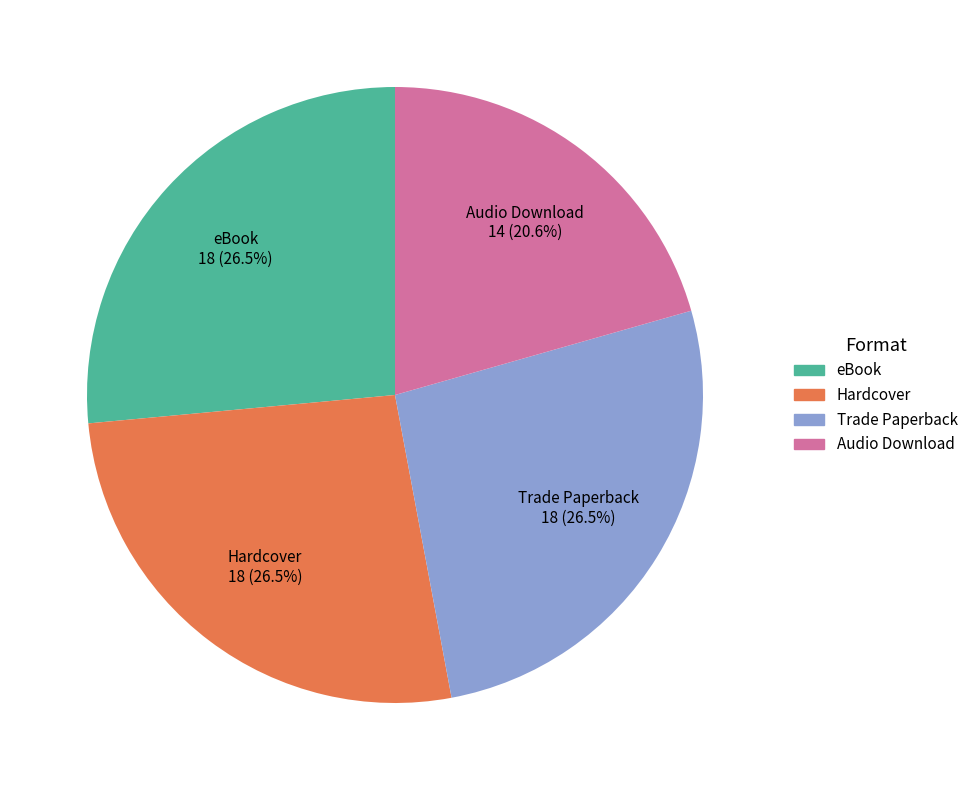

Which slice is the smallest?

Audio Download